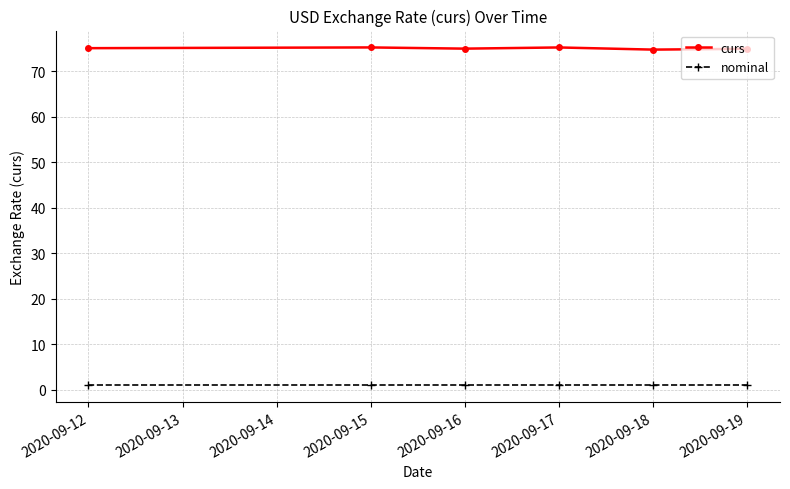

What are all the series names shown in the legend?

curs, nominal